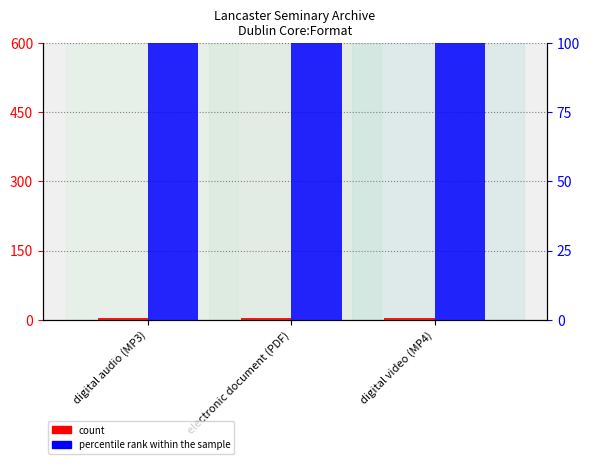

How many categories are shown in the chart?

3